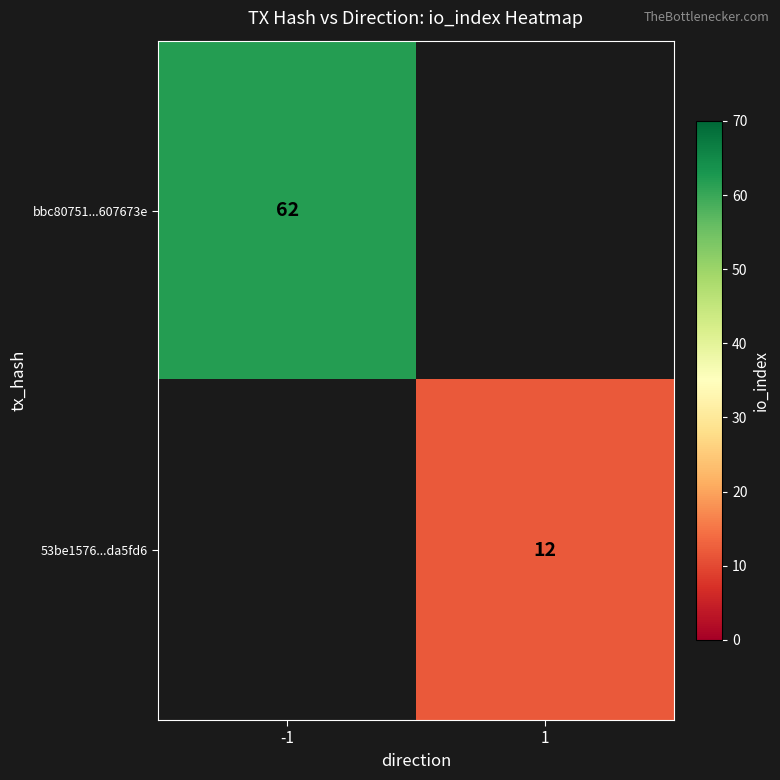

Is it true that bbc80751...607673e equals 62 at -1?

True